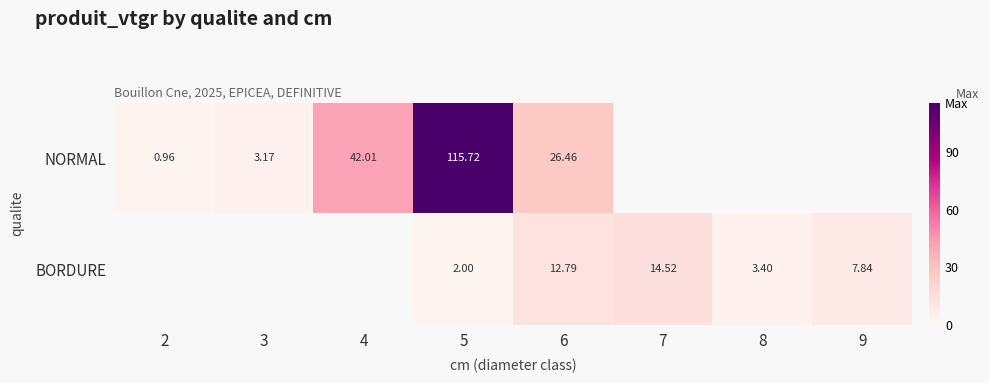

What is the smallest value displayed?

1.0